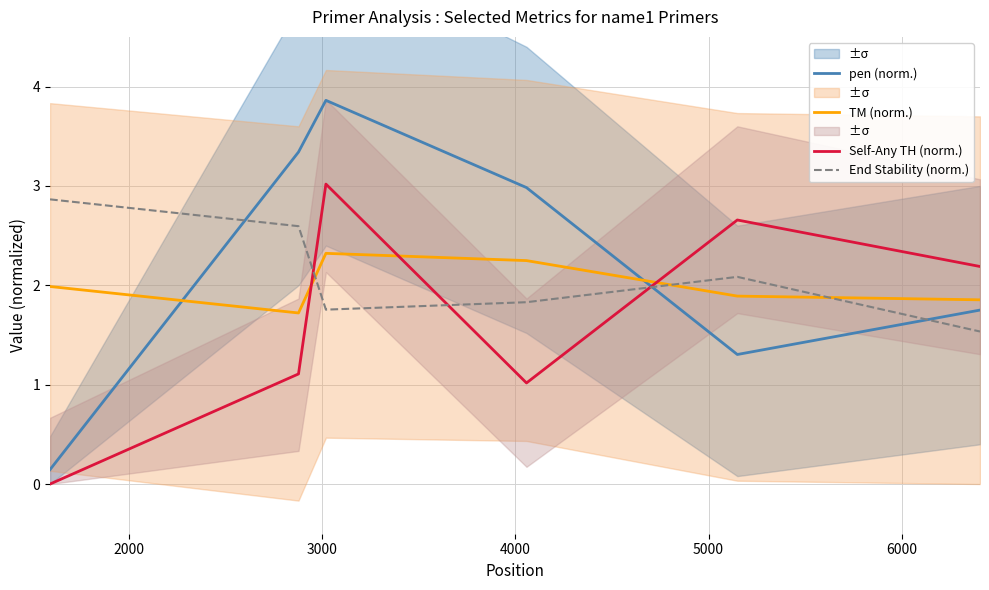

What is the average value of the pen (norm.) series?

2.2